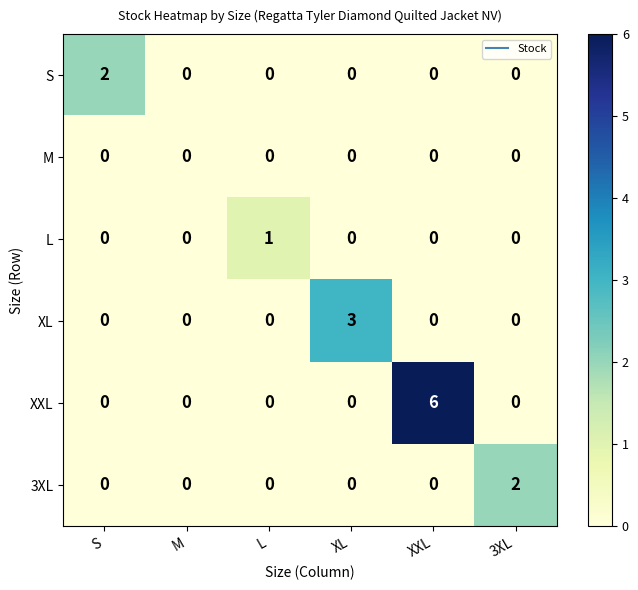

The 3XL series shows 1 at S. True or false?

False